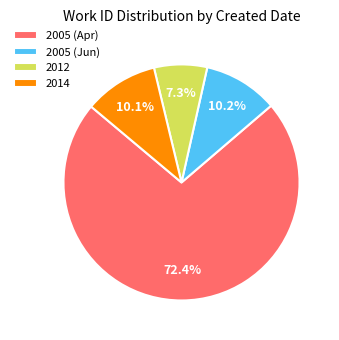

Between 2005 (Jun) and 2012, which is larger?

2005 (Jun)